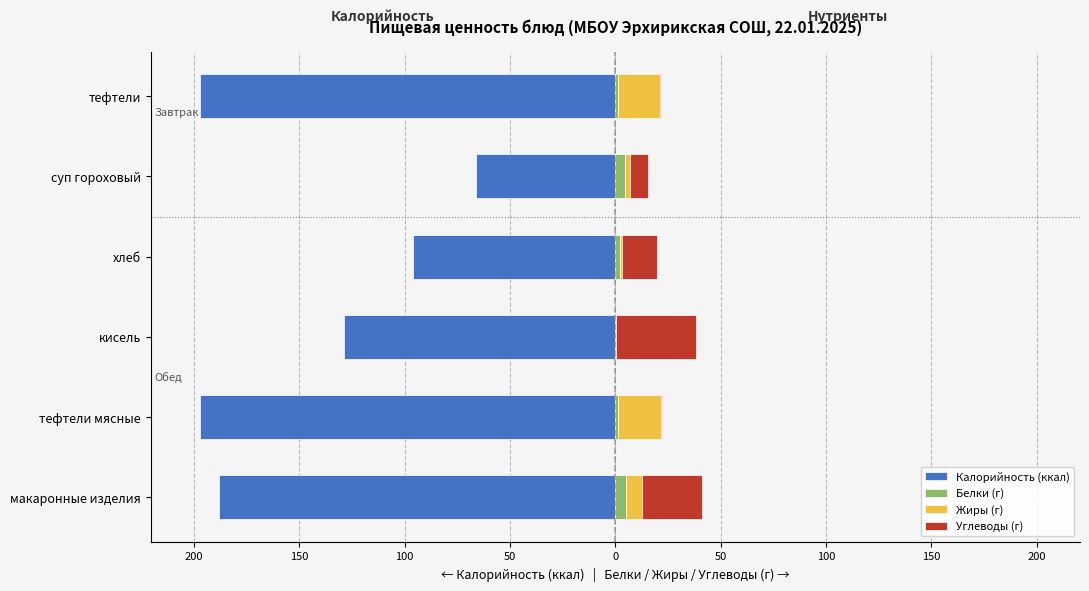

At how many categories does at least one series exceed -47?

6